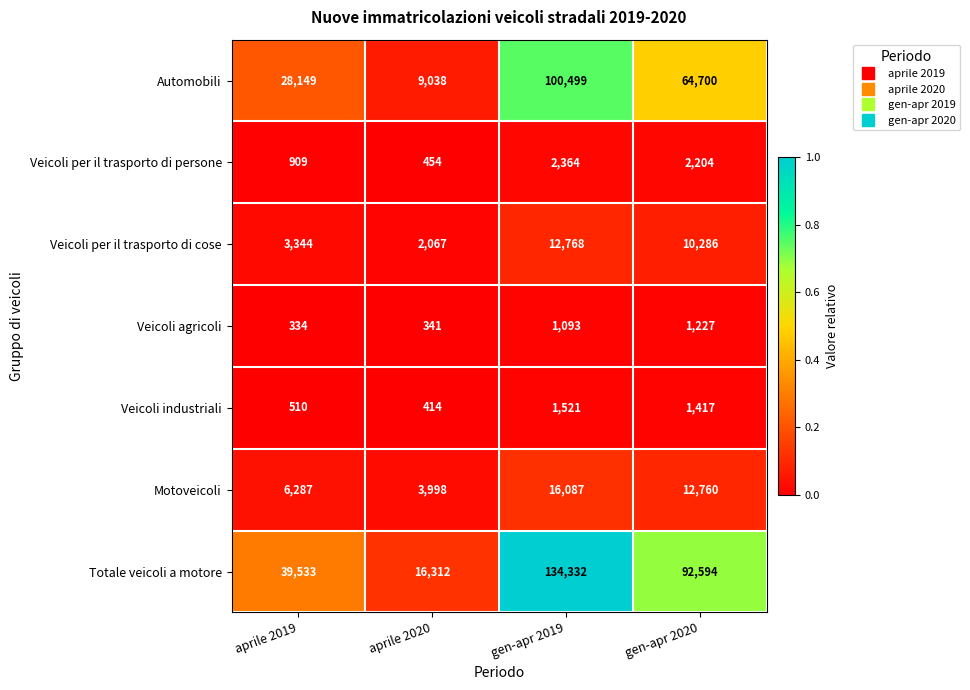

Count the number of categories in the chart.

4